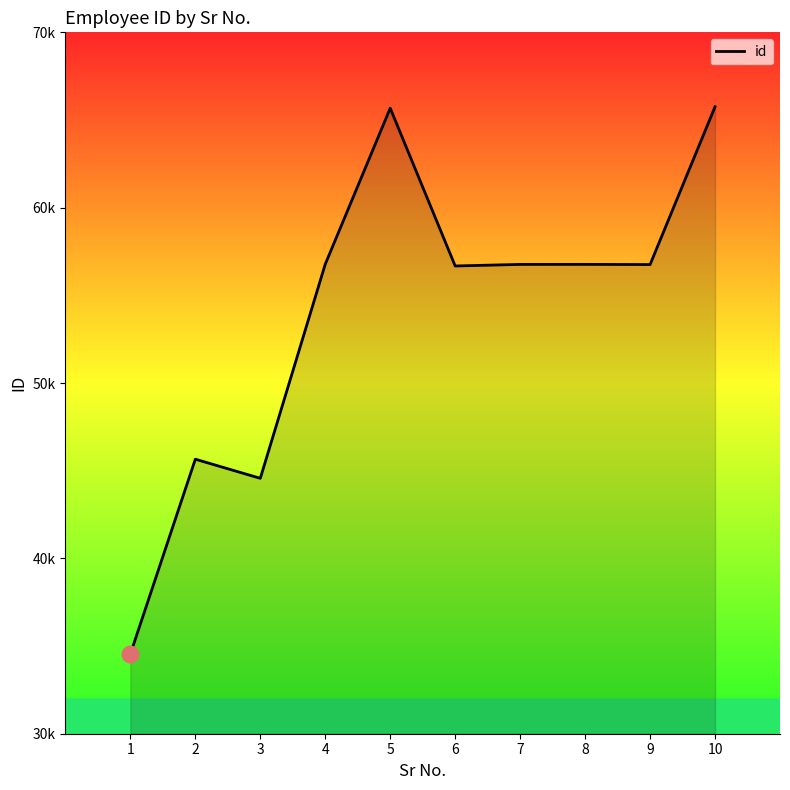

Does the chart have visible grid lines?

No